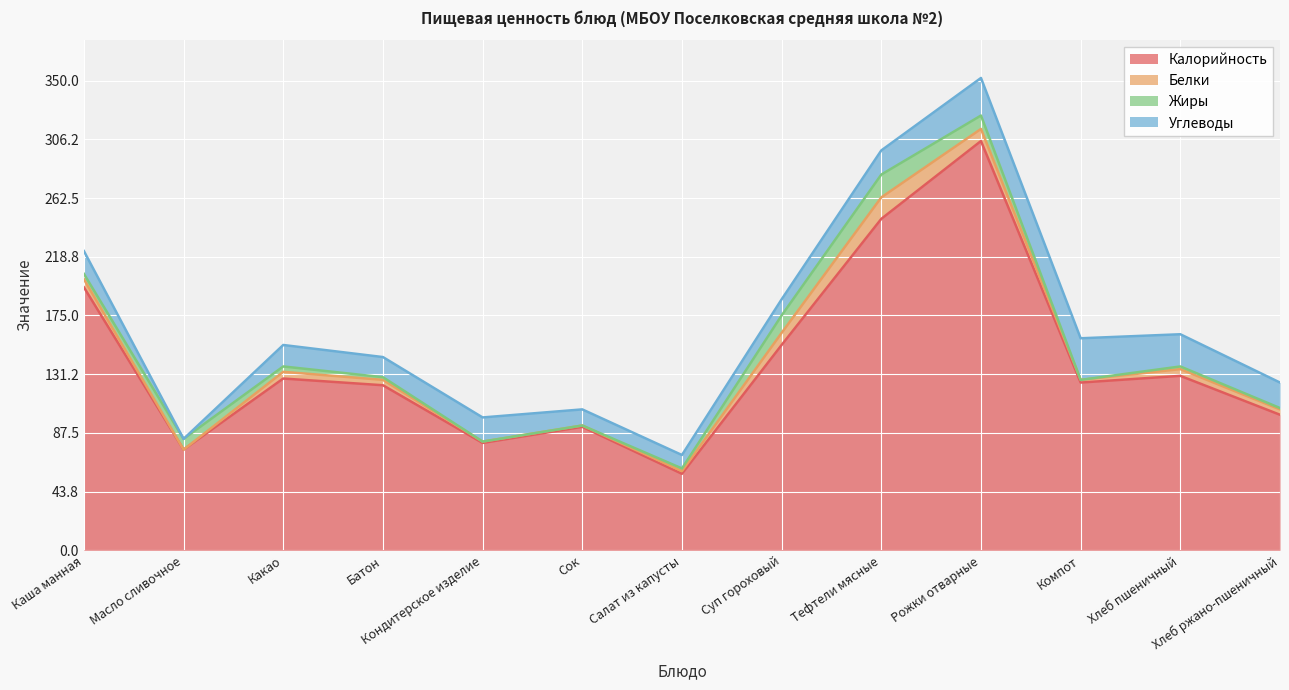

At which label is Калорийность closest to 181?

Каша манная